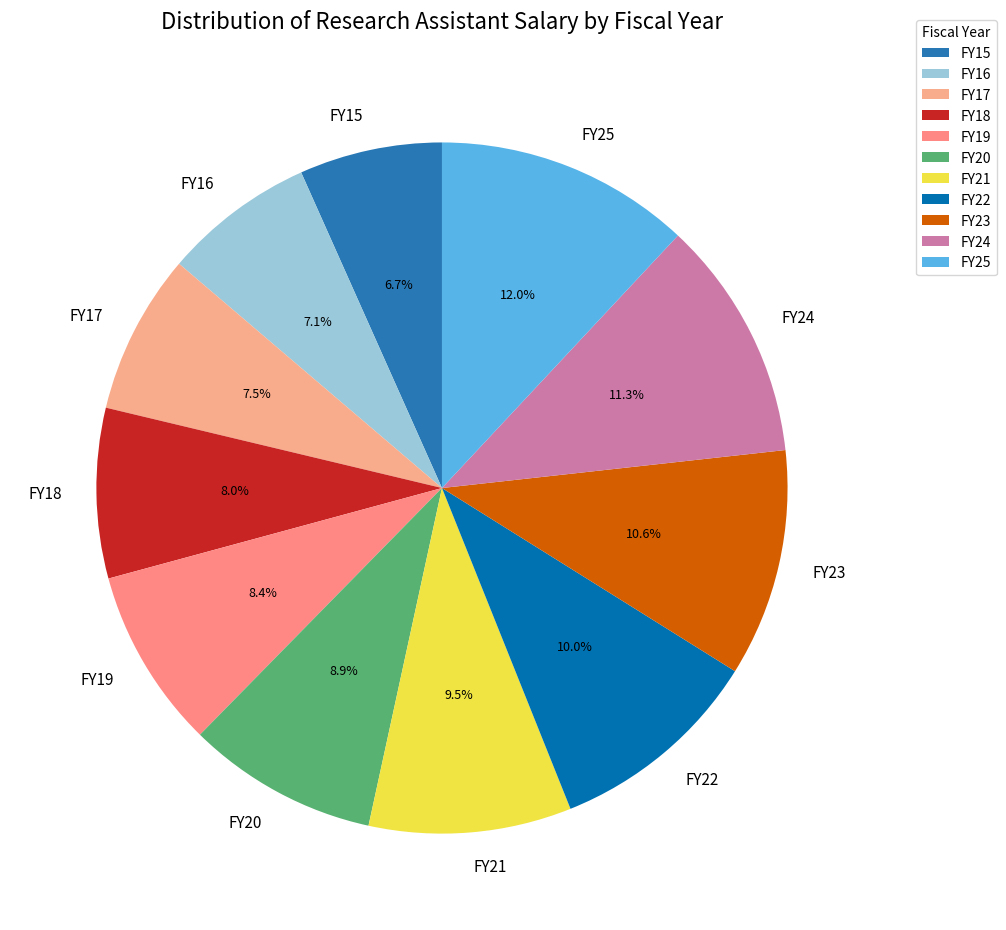

Which slice is the largest?

FY25